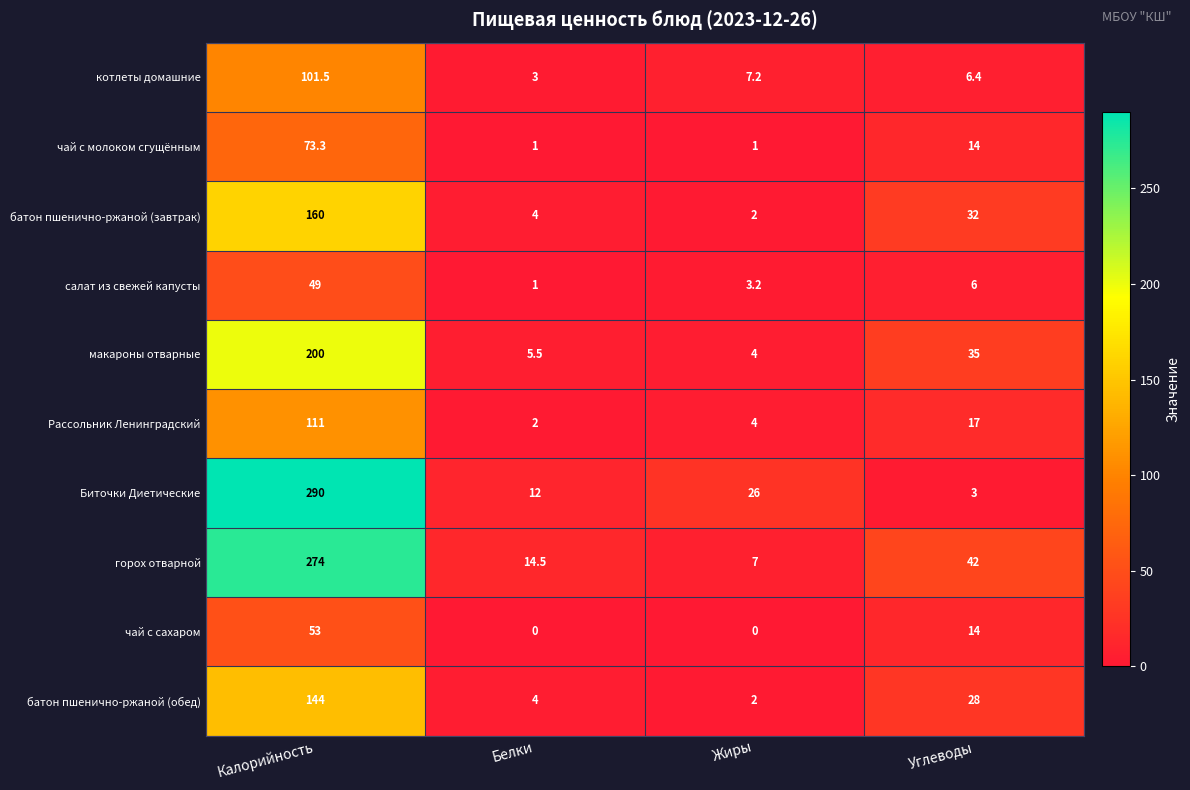

What is the maximum value shown in the chart?

290.0